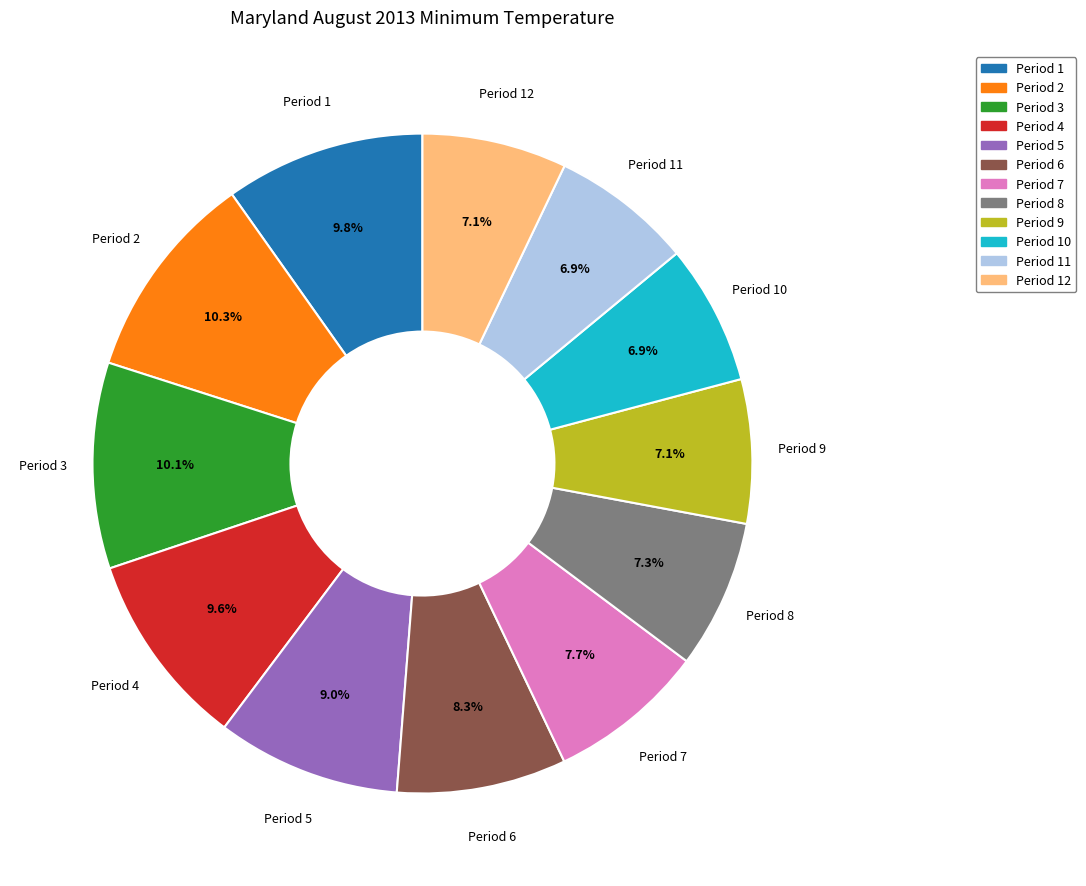

To the nearest percent, what is the difference between the largest and smallest slice percentages?

3%